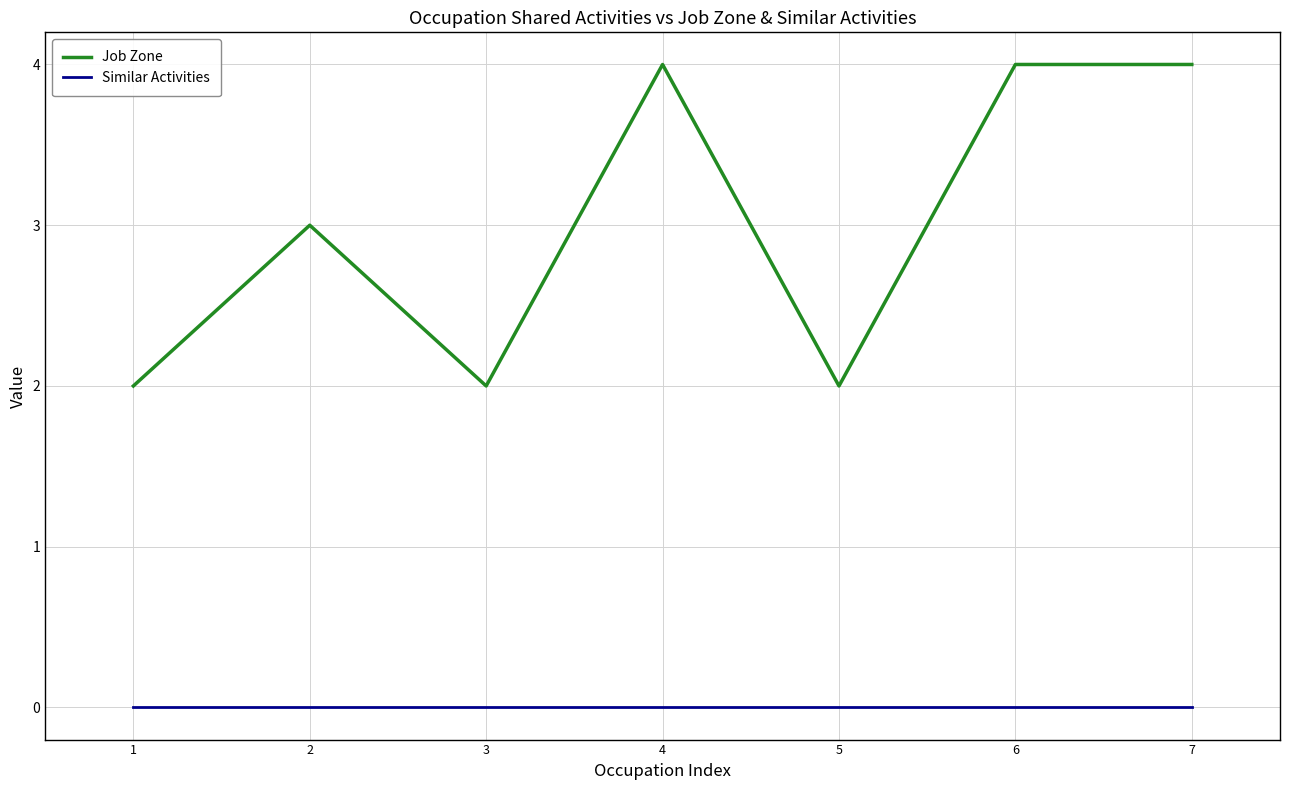

True or false: Job Zone and Similar Activities cross at least once.

False